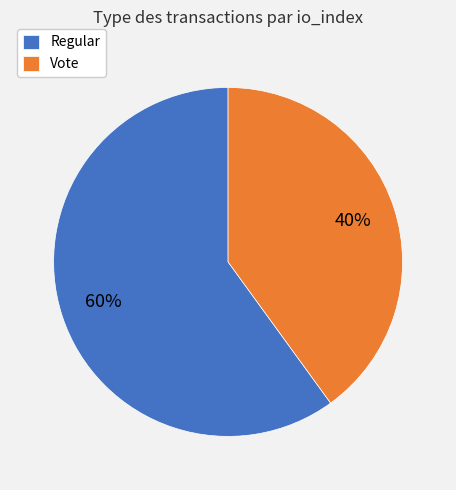

Does Regular represent more than half of the total?

Yes